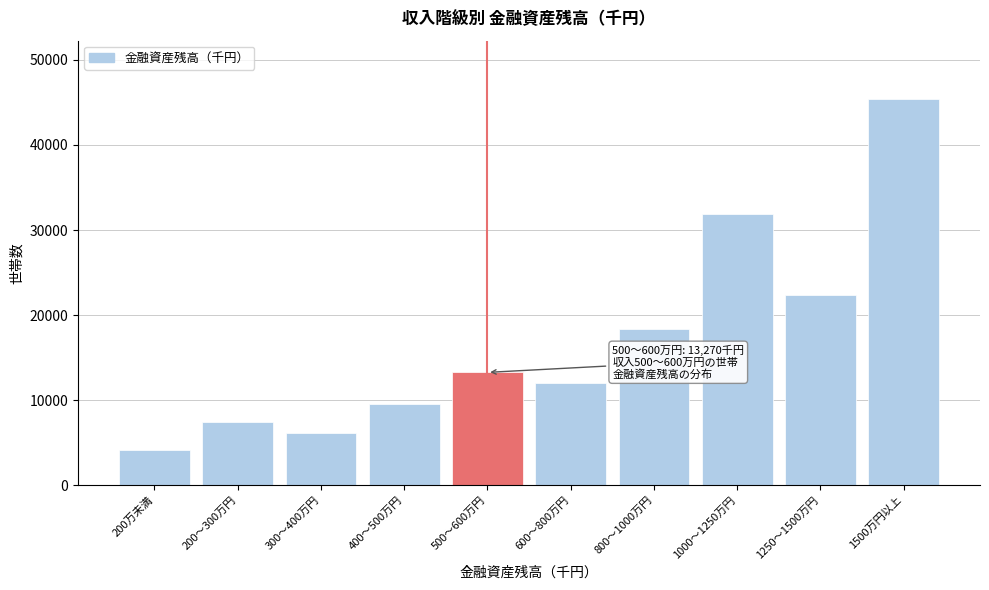

Reading left to right, transcribe all the data shown in this chart.

200万未満=4127	200～300万円=7437	300～400万円=6156	400～500万円=9502	500～600万円=13270	600～800万円=12045	800～1000万円=18407	1000～1250万円=31910	1250～1500万円=22360	1500万円以上=45439